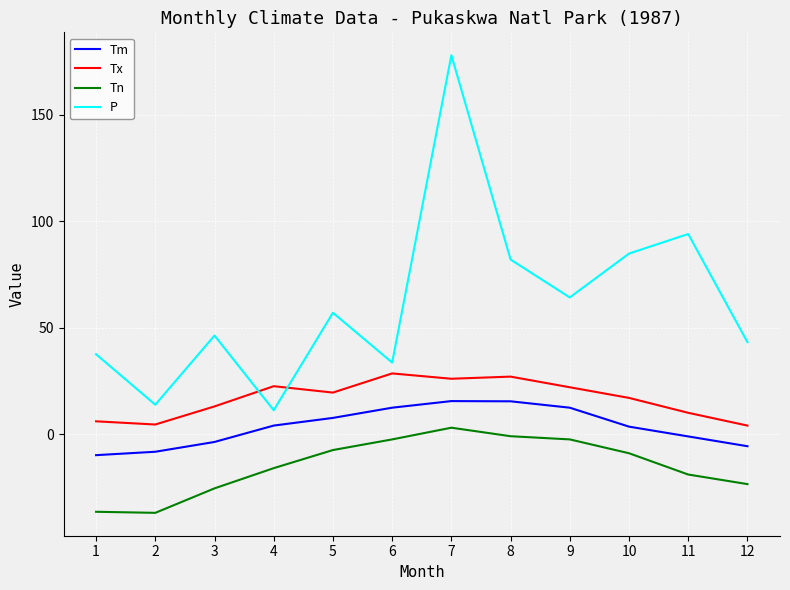

What is the average value of the P series?

62.1